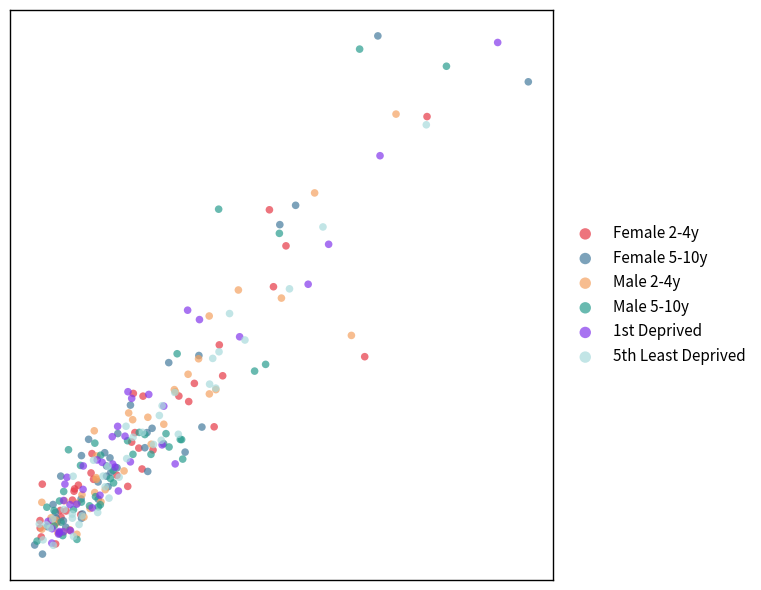

Which series contains the lowest Y value?

Female 5-10y